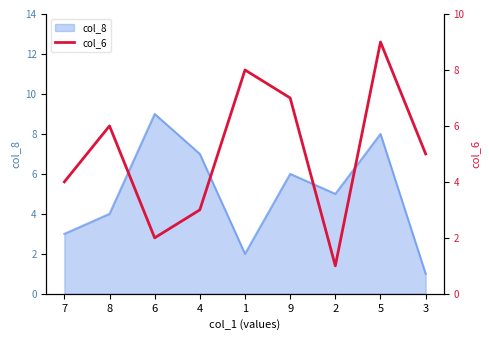

What is the label of the 9th point from the left?

3